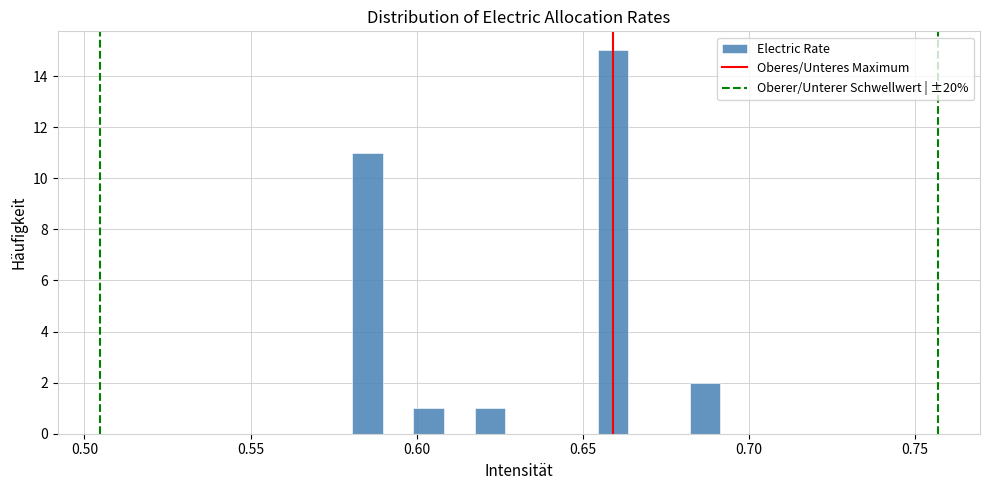

Read against the x-axis, roughly where is the centre of the tallest bar?

0.660